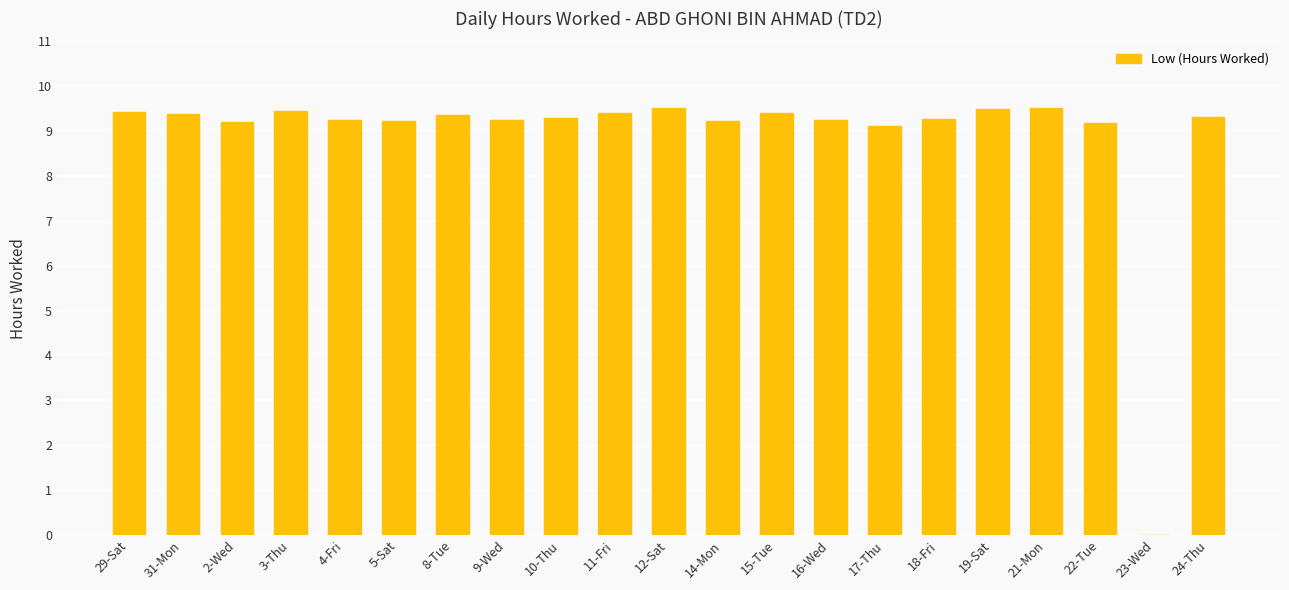

What is the maximum value shown in the chart?

9.5